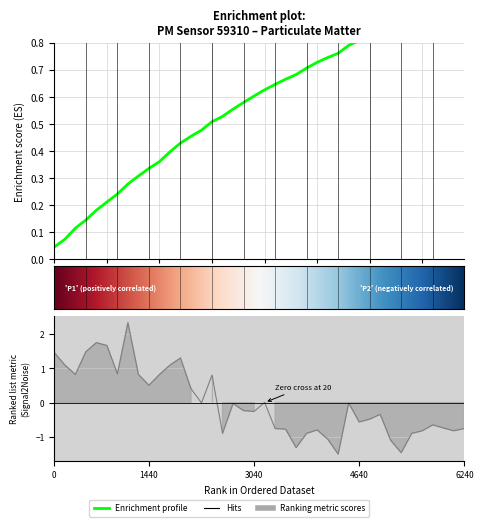

Reading left to right, what are all the values shown in this chart?

1.5	1.1	0.8	1.5	1.8	1.7	0.8	2.3	0.8	0.5	0.8	1.1	1.3	0.4	-0.0	0.8	-0.9	-0.0	-0.2	-0.3	0.0	-0.8	-0.8	-1.3	-0.9	-0.8	-1.1	-1.5	-0.0	-0.6	-0.5	-0.3	-1.1	-1.5	-0.9	-0.8	-0.7	-0.7	-0.8	-0.8